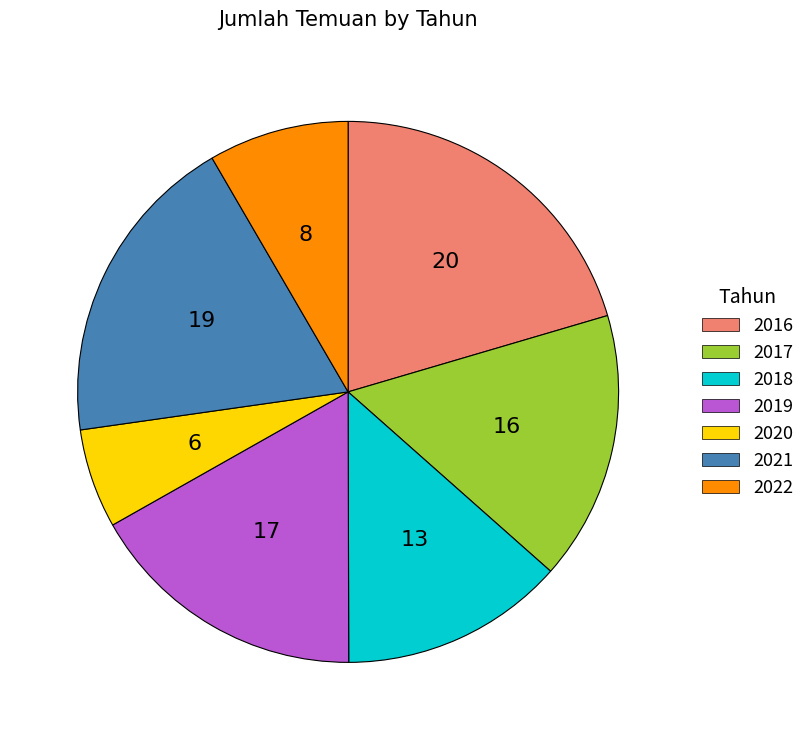

Between 2020 and 2016, which is larger?

2016